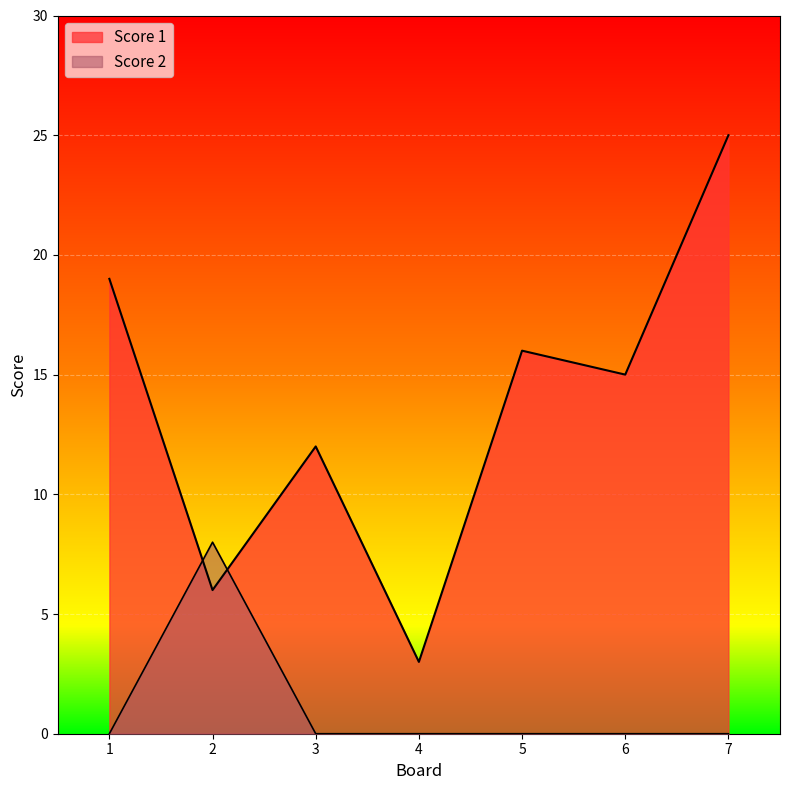

Count the number of data series in this chart.

2